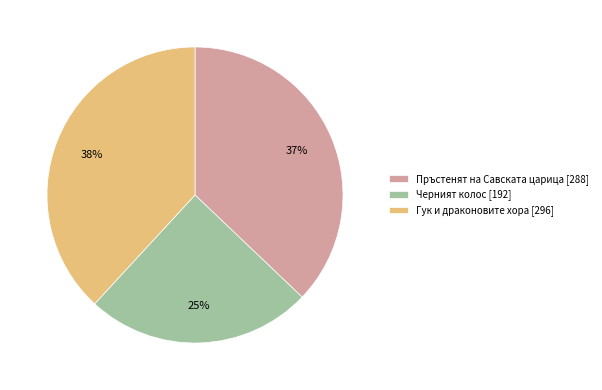

How many segments does this pie chart have?

3